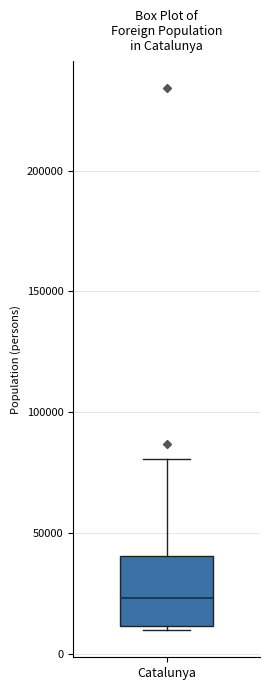

Transcribe this box plot: give where the median line is, the range the box spans, and where the two whiskers end, as read against the y-axis. The values are not printed on the chart, so give them approximately, as read against the axis.

median 25000, box 10000 to 40000, whiskers 10000 (just below the box's lower edge) to 80000